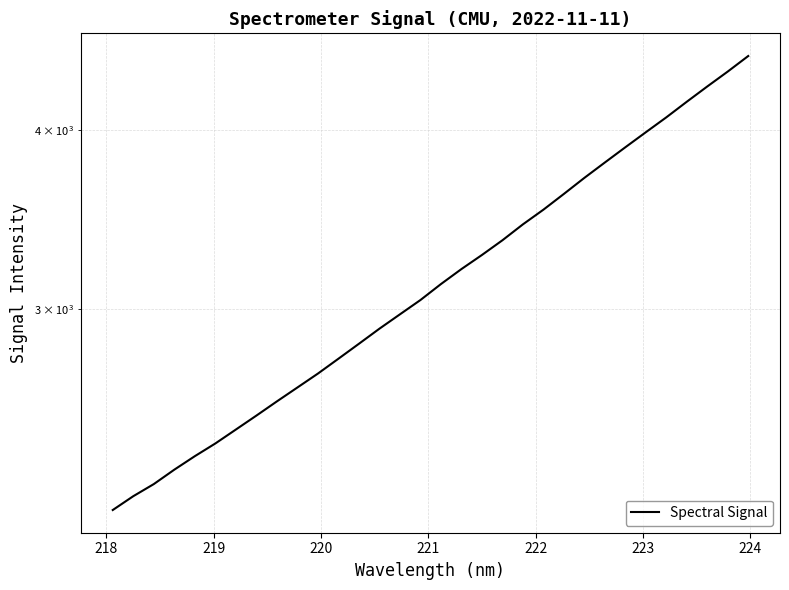

How many values are below 3123?

16